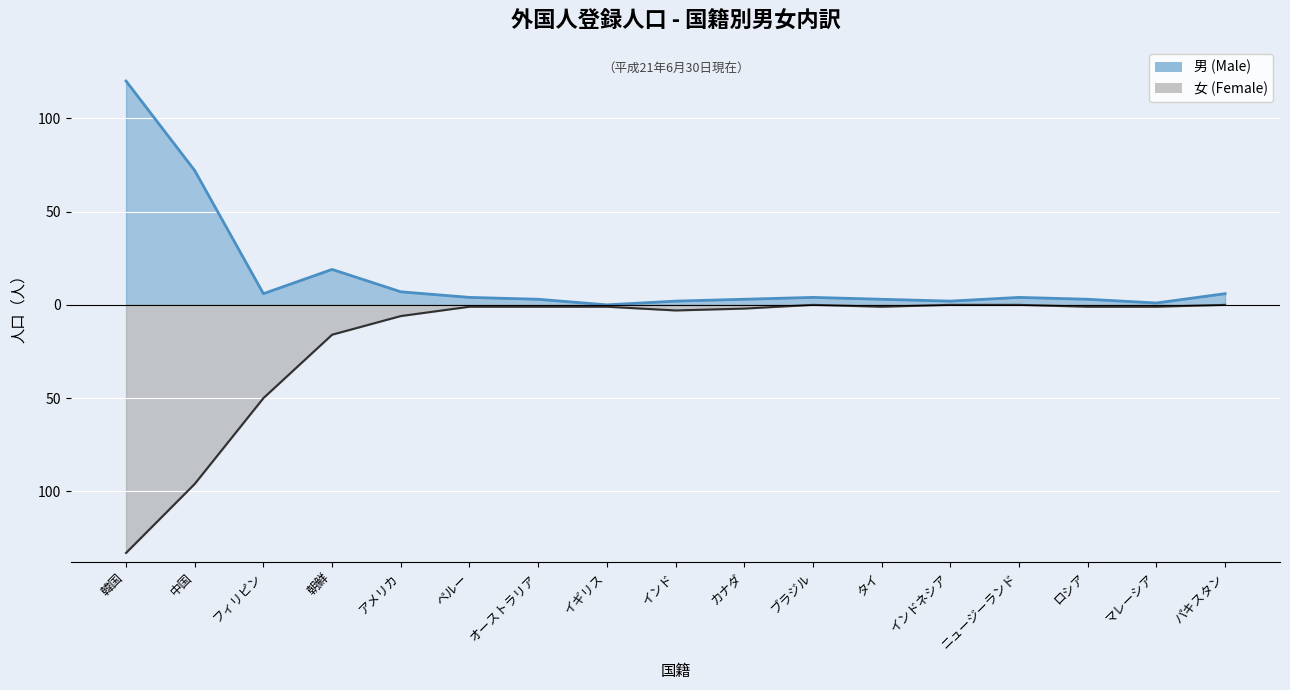

What is the approximate value of 男 (Male) at フィリピン, to the nearest 10?

10